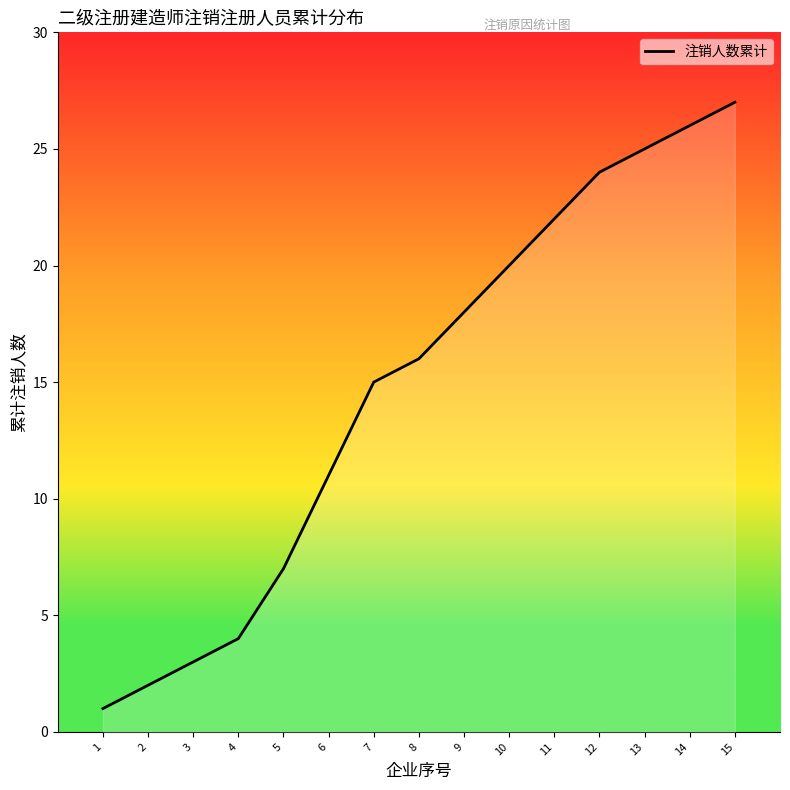

Rank the categories by value from lowest to highest.

1, 2, 3, 4, 5, 6, 7, 8, 9, 10, 11, 12, 13, 14, 15